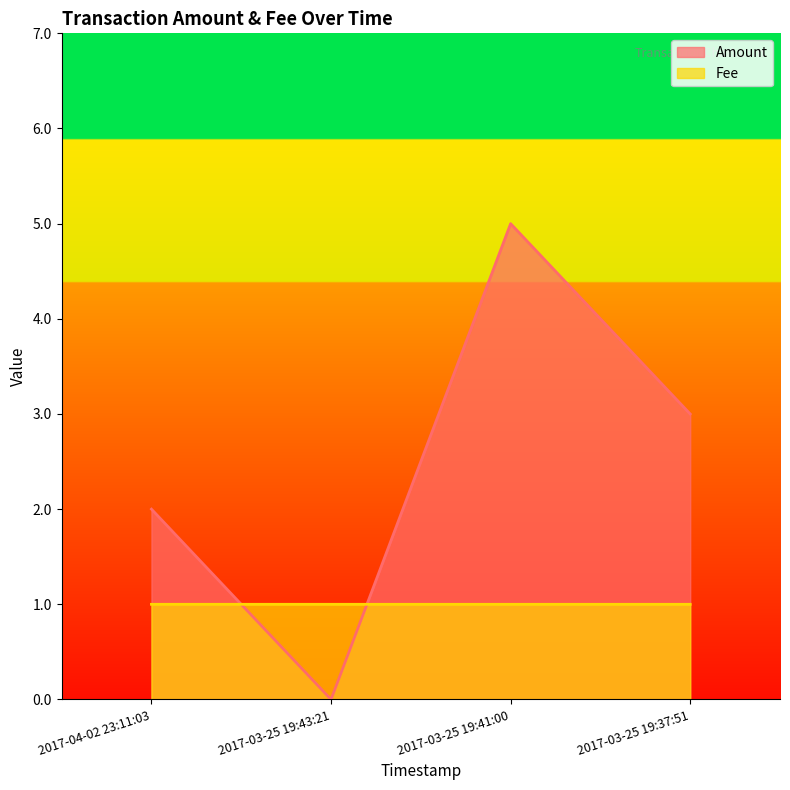

What is the label of the 2nd point from the right?

2017-03-25 19:41:00